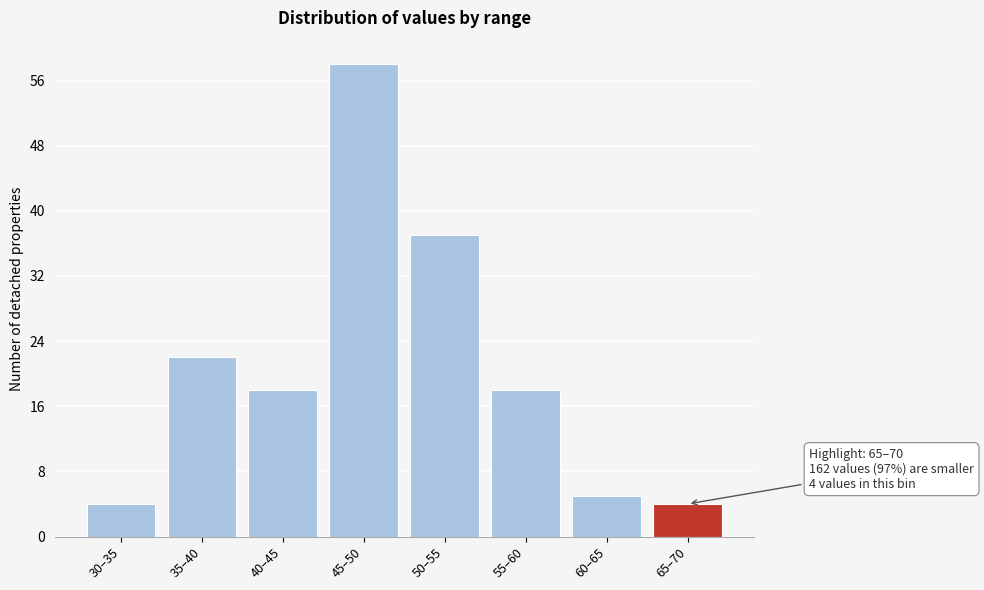

Reading right to left, list all the values displayed in this chart.

4	5	18	37	58	18	22	4